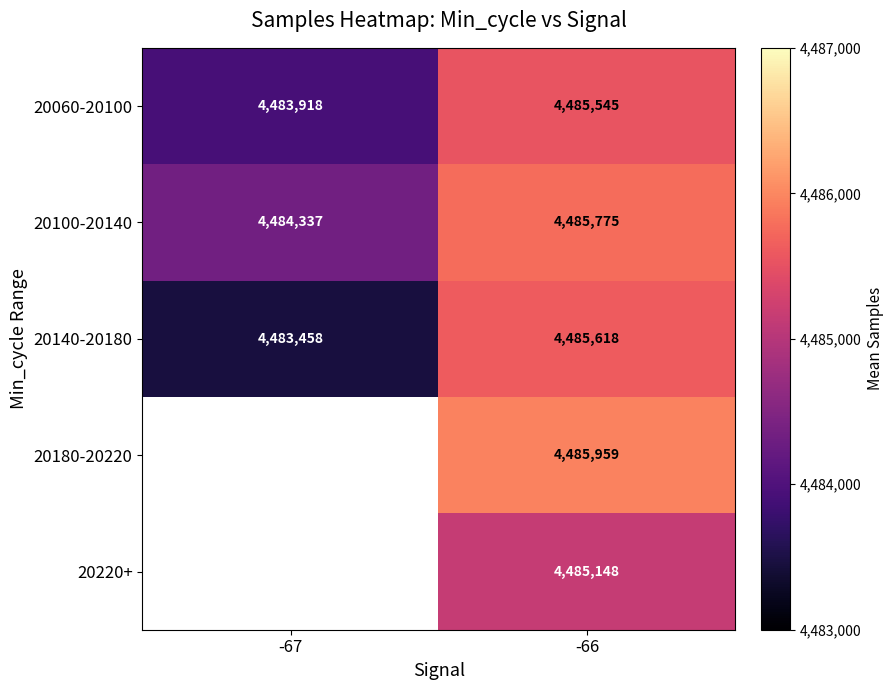

At how many categories does at least one series exceed 4484315?

2